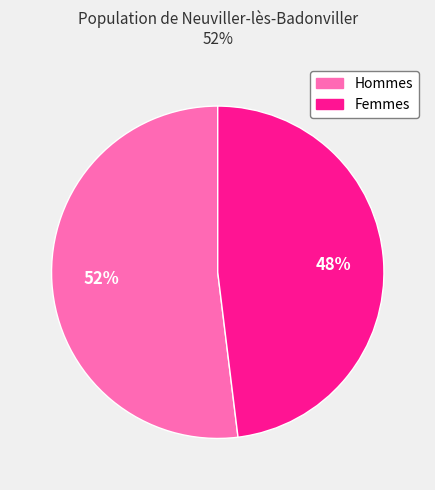

Is there any slice that represents more than half of the pie?

Yes